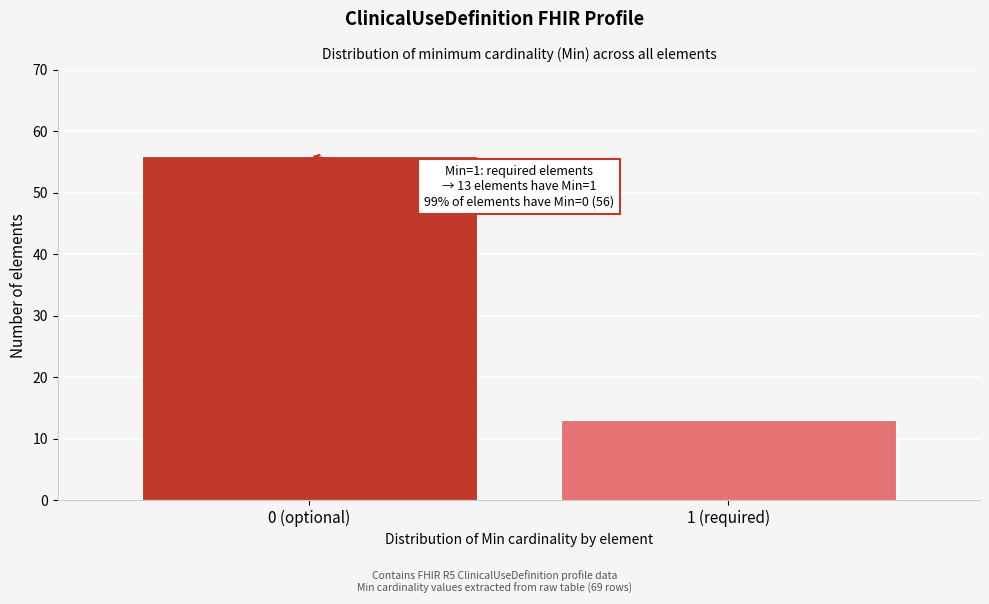

Reading right to left, transcribe all the data shown in this chart.

1 (required)=13	0 (optional)=56